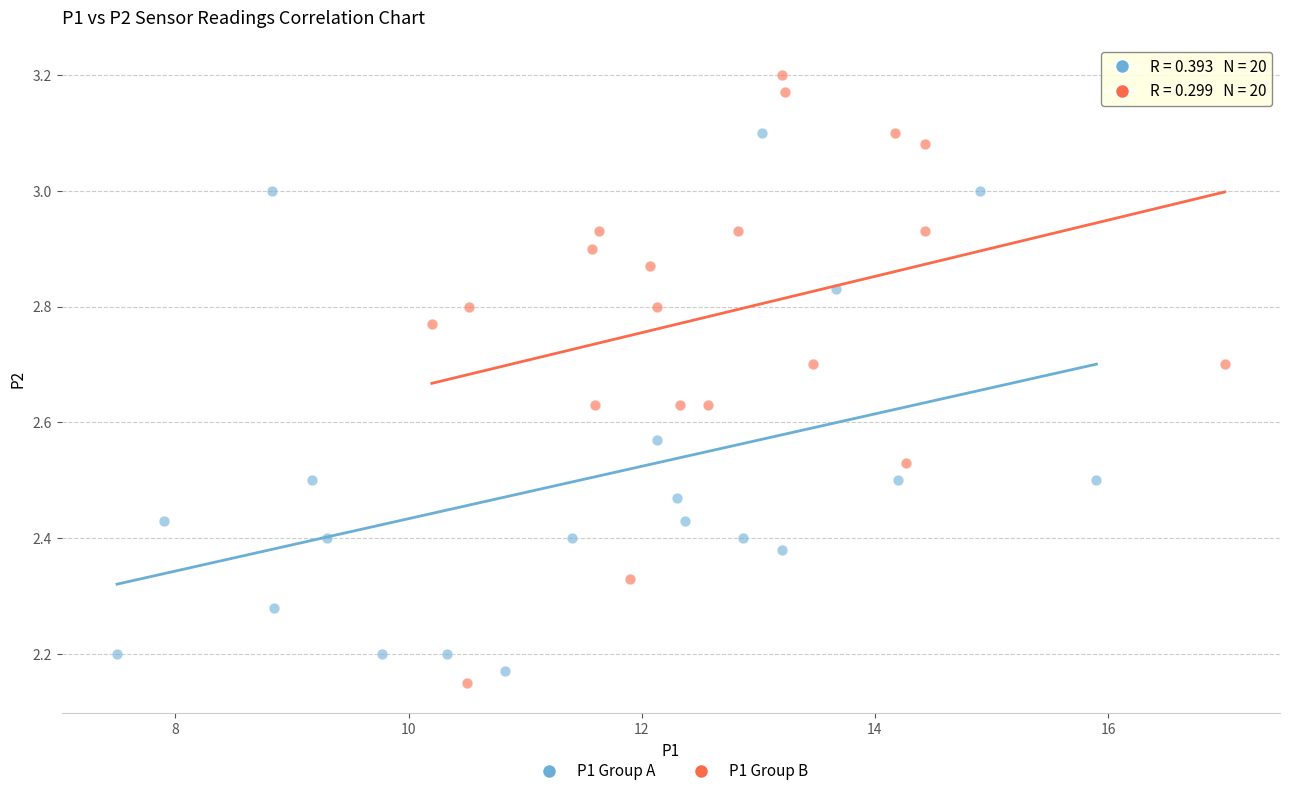

What are all the series names shown in the legend?

P1 Group A, P1 Group B